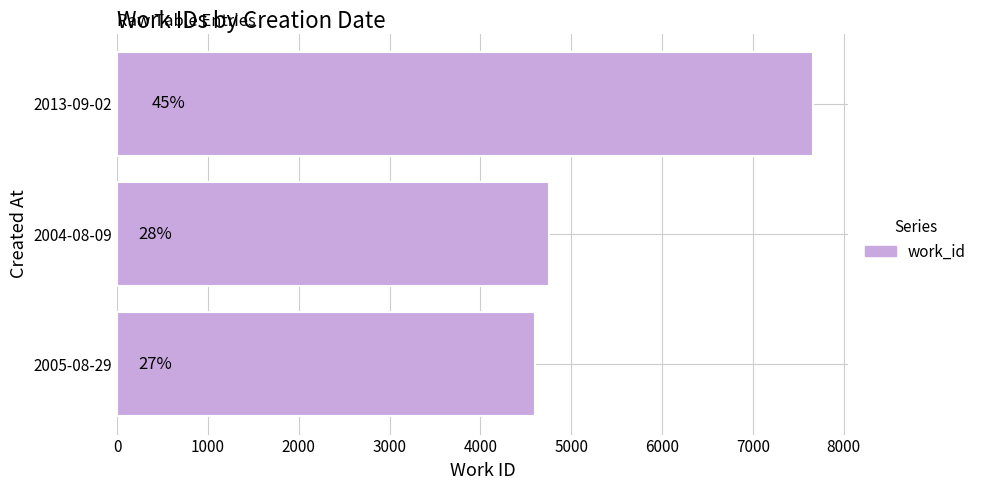

Does the chart contain any negative values?

No